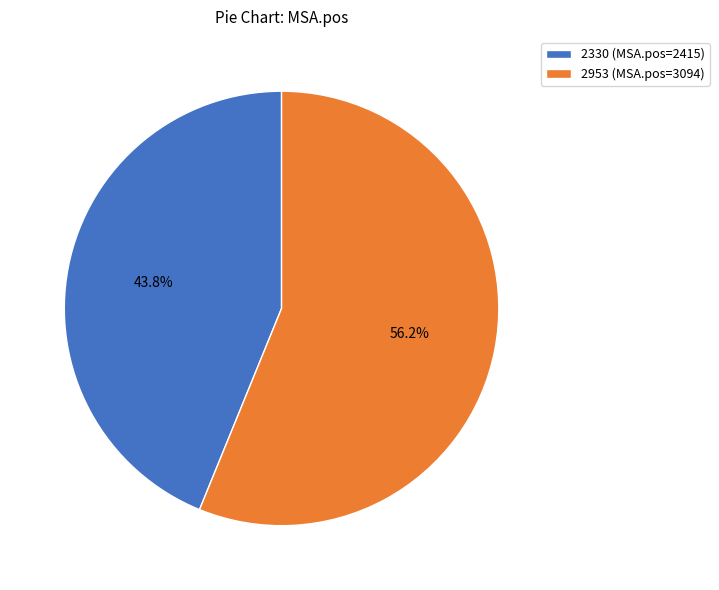

To the nearest percent, what is the difference between the 2953 and 2330 slice percentages?

12%